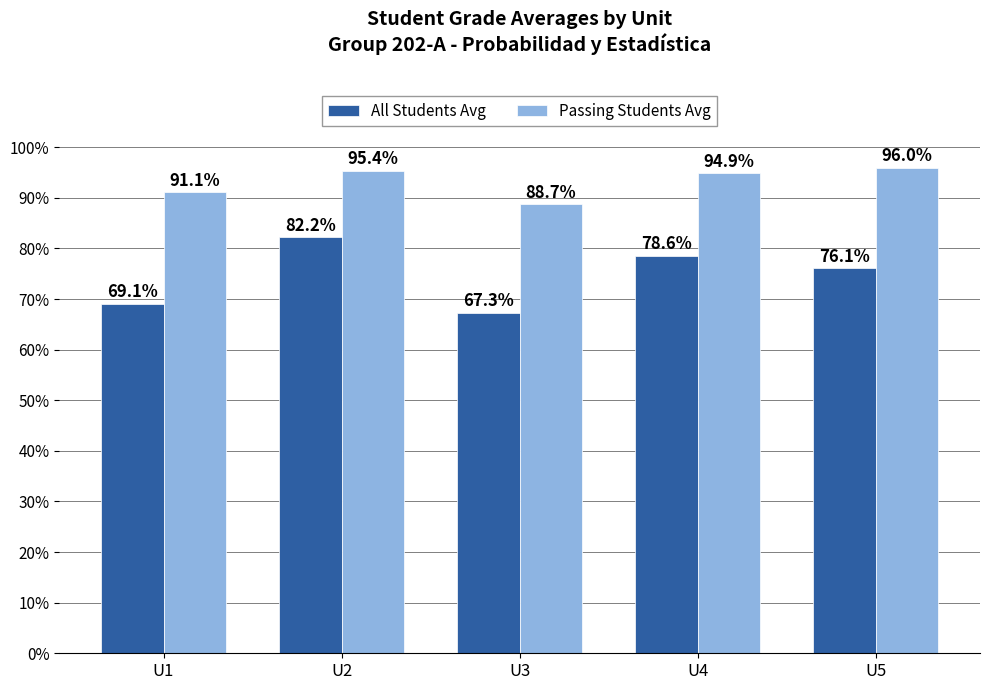

What are all the series names shown in the legend?

All Students Avg, Passing Students Avg